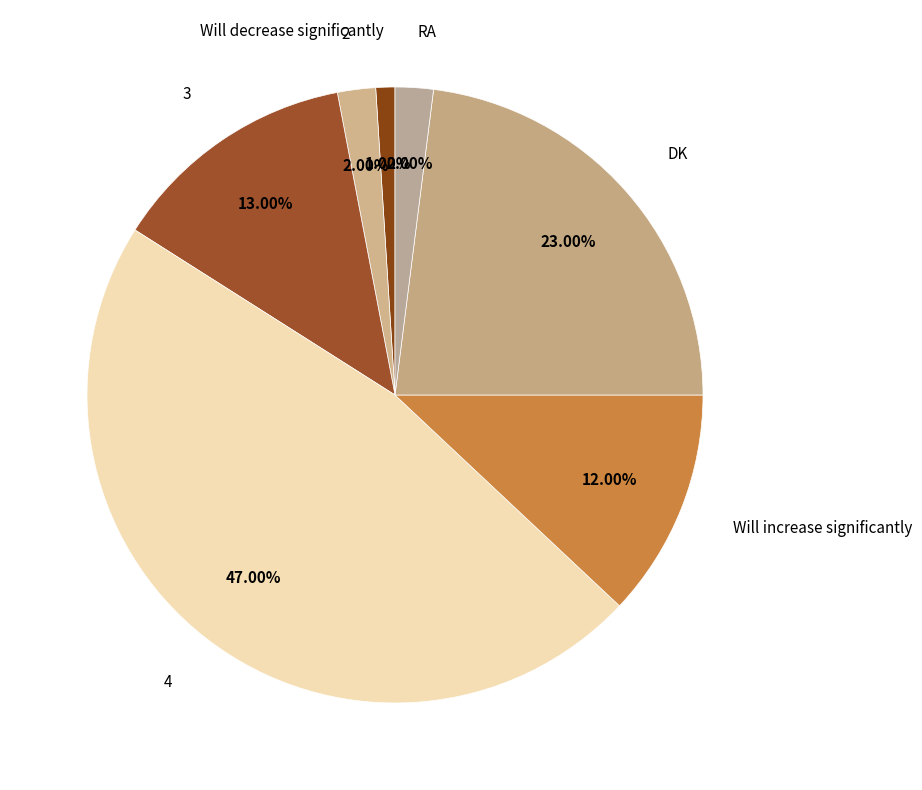

What percentage is the Will increase significantly slice, to the nearest percent?

12%